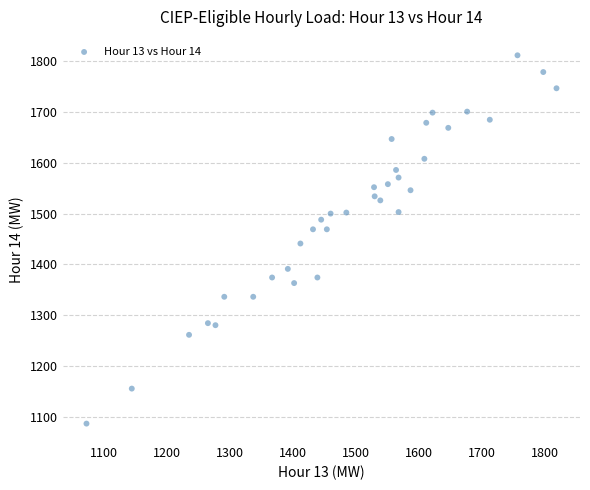

What Y value in the scatter plot is closest to 1449?

1441